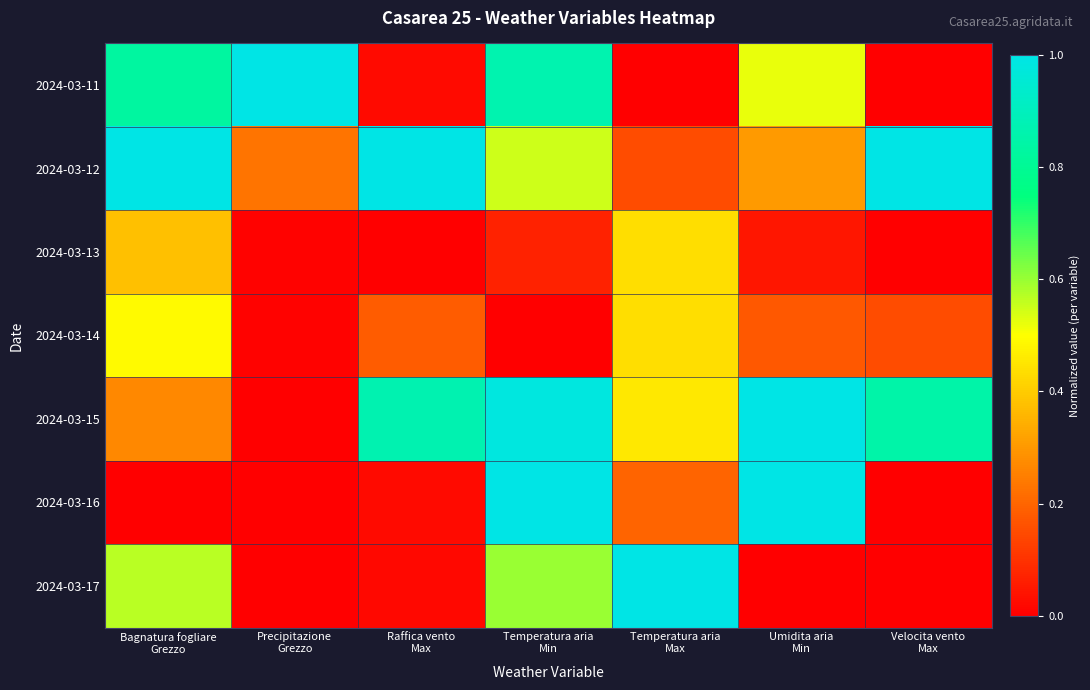

Reading right to left, transcribe all the data shown in this chart.

2024-03-11: Velocita vento
Max=0.0	Umidita aria
Min=0.5	Temperatura aria
Max=0.0	Temperatura aria
Min=0.9	Raffica vento
Max=0.0	Precipitazione
Grezzo=1.0	Bagnatura fogliare
Grezzo=0.8
2024-03-12: Velocita vento
Max=1.0	Umidita aria
Min=0.3	Temperatura aria
Max=0.2	Temperatura aria
Min=0.5	Raffica vento
Max=1.0	Precipitazione
Grezzo=0.2	Bagnatura fogliare
Grezzo=1.0
2024-03-13: Velocita vento
Max=0.0	Umidita aria
Min=0.0	Temperatura aria
Max=0.4	Temperatura aria
Min=0.1	Raffica vento
Max=0.0	Precipitazione
Grezzo=0.0	Bagnatura fogliare
Grezzo=0.4
2024-03-14: Velocita vento
Max=0.1	Umidita aria
Min=0.2	Temperatura aria
Max=0.4	Temperatura aria
Min=0.0	Raffica vento
Max=0.2	Precipitazione
Grezzo=0.0	Bagnatura fogliare
Grezzo=0.5
2024-03-15: Velocita vento
Max=0.8	Umidita aria
Min=1.0	Temperatura aria
Max=0.5	Temperatura aria
Min=1.0	Raffica vento
Max=0.9	Precipitazione
Grezzo=0.0	Bagnatura fogliare
Grezzo=0.3
2024-03-16: Velocita vento
Max=0.0	Umidita aria
Min=1.0	Temperatura aria
Max=0.2	Temperatura aria
Min=1.0	Raffica vento
Max=0.0	Precipitazione
Grezzo=0.0	Bagnatura fogliare
Grezzo=0.0
2024-03-17: Velocita vento
Max=0.0	Umidita aria
Min=0.0	Temperatura aria
Max=1.0	Temperatura aria
Min=0.6	Raffica vento
Max=0.0	Precipitazione
Grezzo=0.0	Bagnatura fogliare
Grezzo=0.6